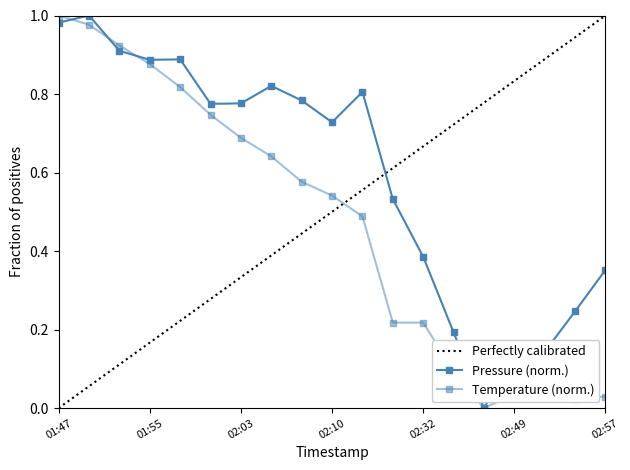

What is the total value across all series at 02:13?

1.3